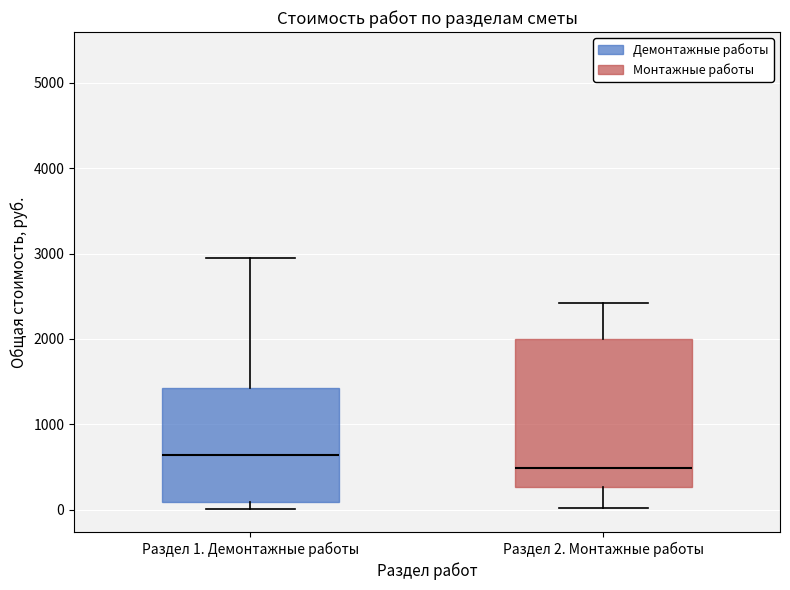

Where does the upper whisker of the box for Раздел 1. Демонтажные работы end on the y-axis? The values are not printed on the chart, so give them approximately, as read against the axis.

2900